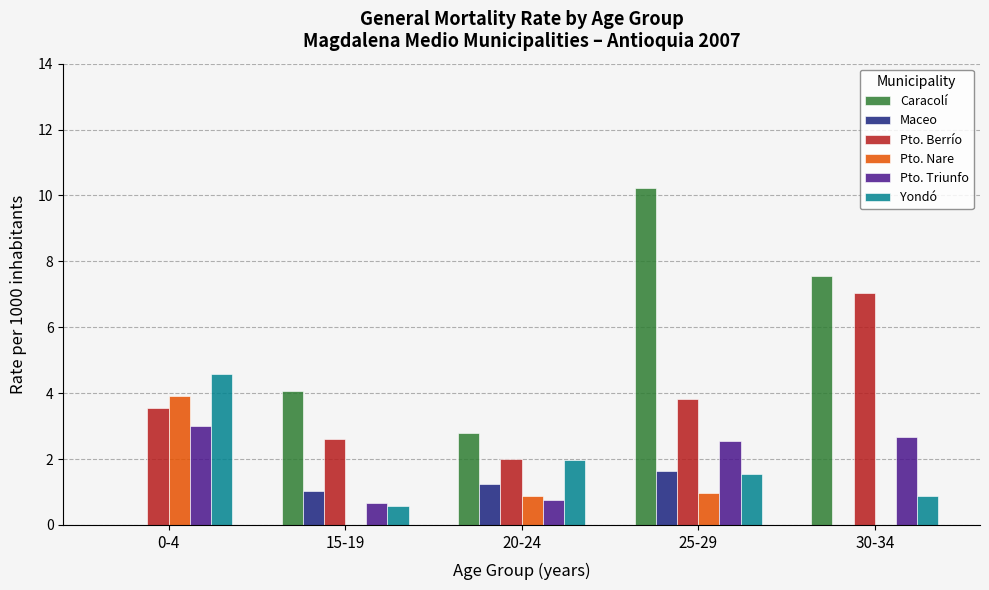

Are the bars grouped side by side (vs. stacked)?

Yes